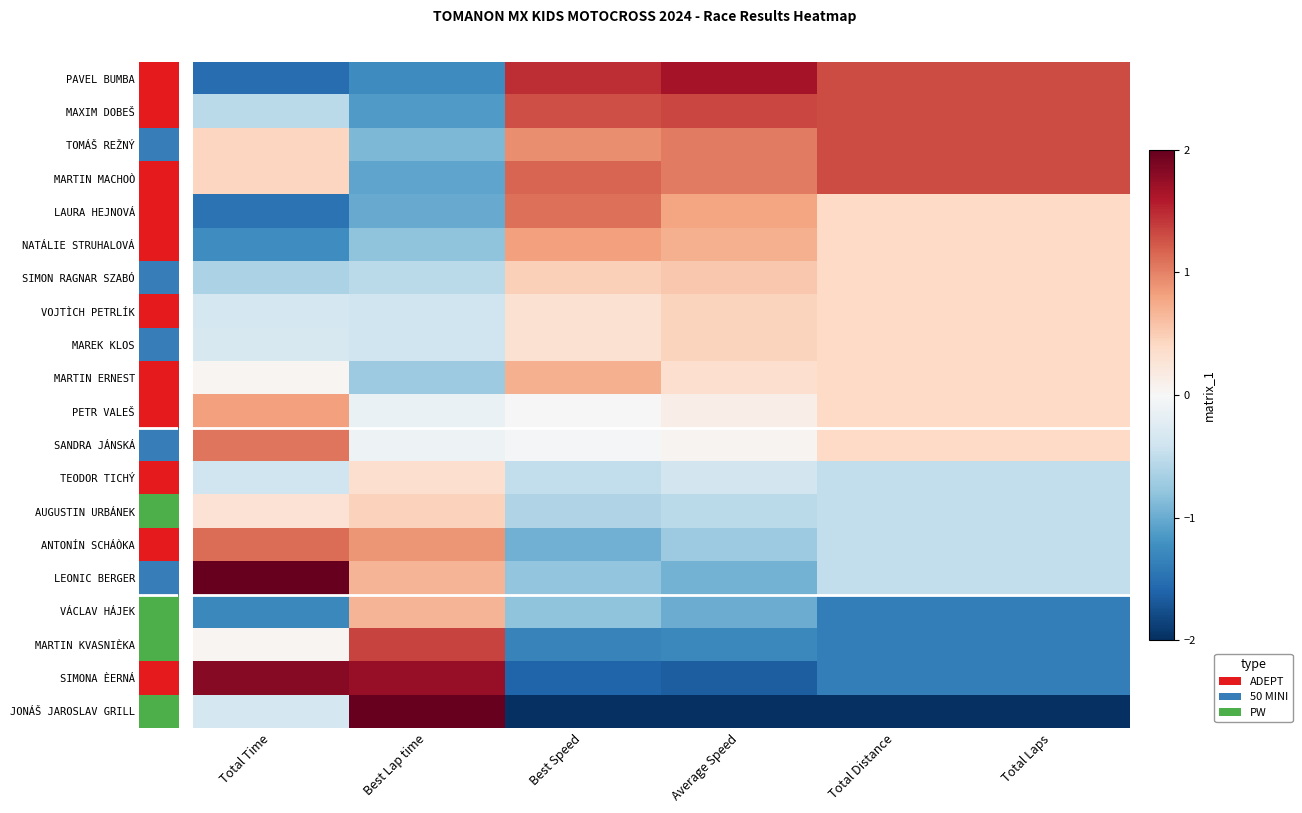

Which has a higher value, Best Speed or Total Time?

Best Speed